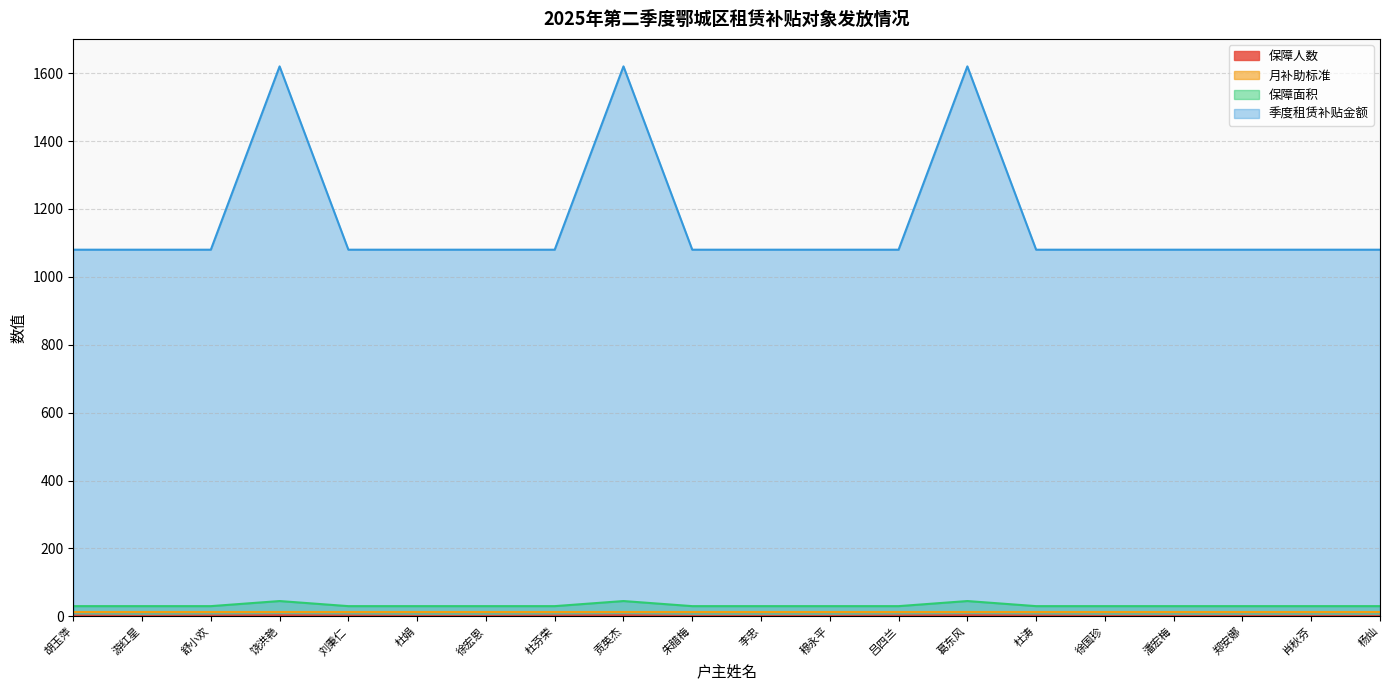

Which label corresponds to the largest value in the chart?

饶洪艳